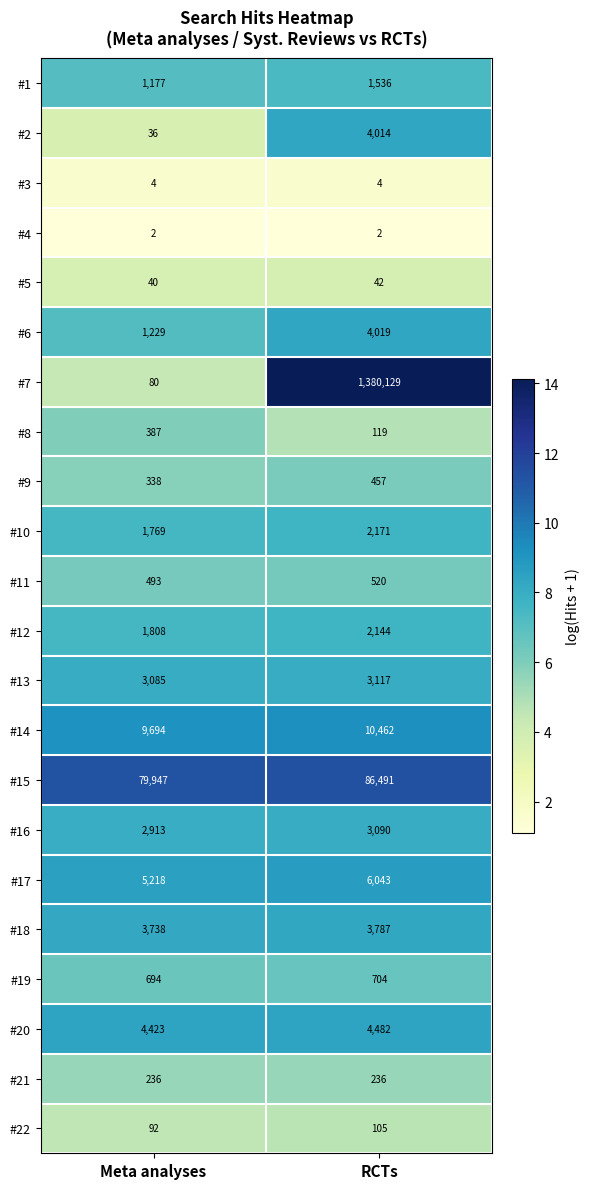

At which category does the chart reach its peak across all series?

RCTs